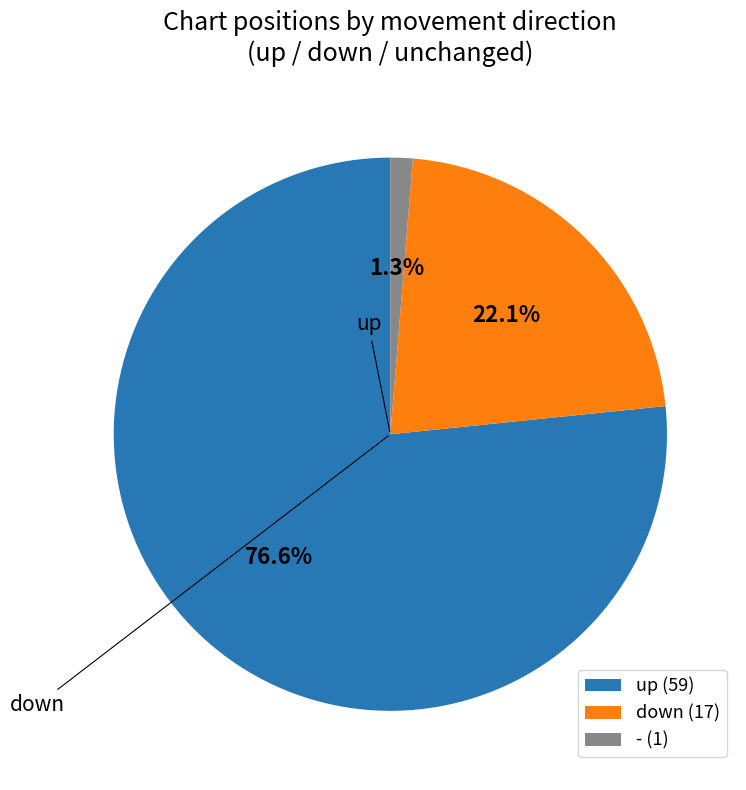

What percentage is the up slice, to the nearest percent?

77%